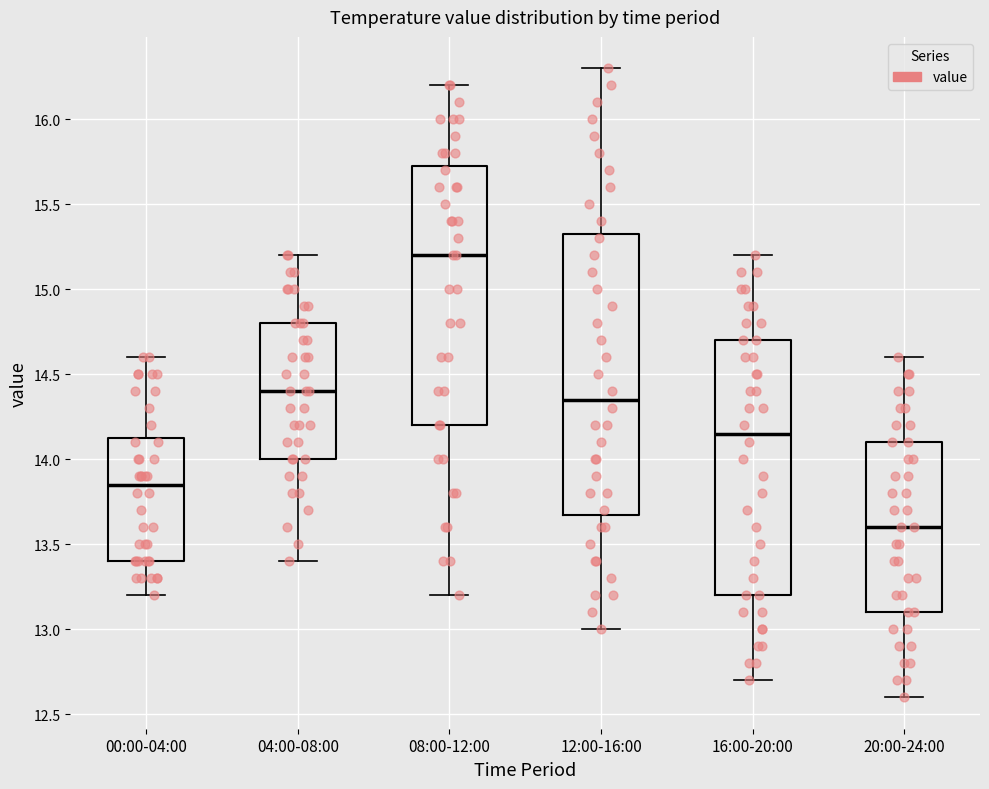

Reading left to right, transcribe this box plot: for each box, give where its median line is, the range the box spans, and where its two whiskers end, as read against the y-axis. The values are not printed on the chart, so give them approximately, as read against the axis.

00:00-04:00: median 13.85, box 13.40 to 14.15, whiskers 13.20 to 14.60
04:00-08:00: median 14.40, box 14.00 to 14.80, whiskers 13.40 to 15.20
08:00-12:00: median 15.20, box 14.20 to 15.75, whiskers 13.20 to 16.20
12:00-16:00: median 14.35, box 13.70 to 15.35, whiskers 13.00 to 16.30
16:00-20:00: median 14.15, box 13.20 to 14.70, whiskers 12.70 to 15.20
20:00-24:00: median 13.60, box 13.10 to 14.10, whiskers 12.60 to 14.60